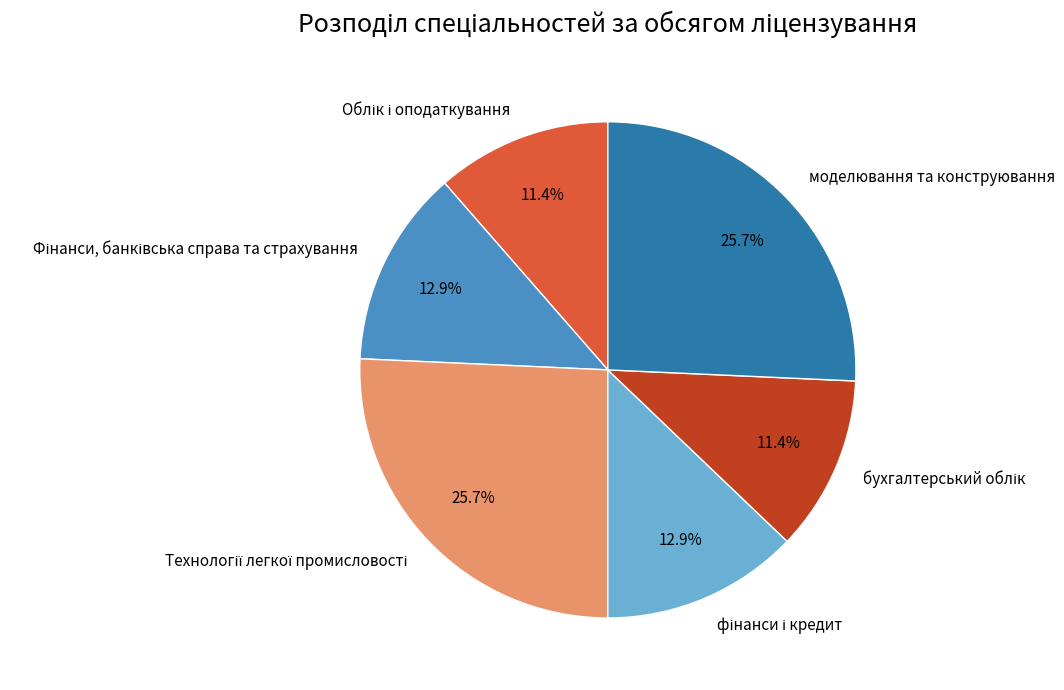

Does моделювання та конструювання represent more than half of the total?

No